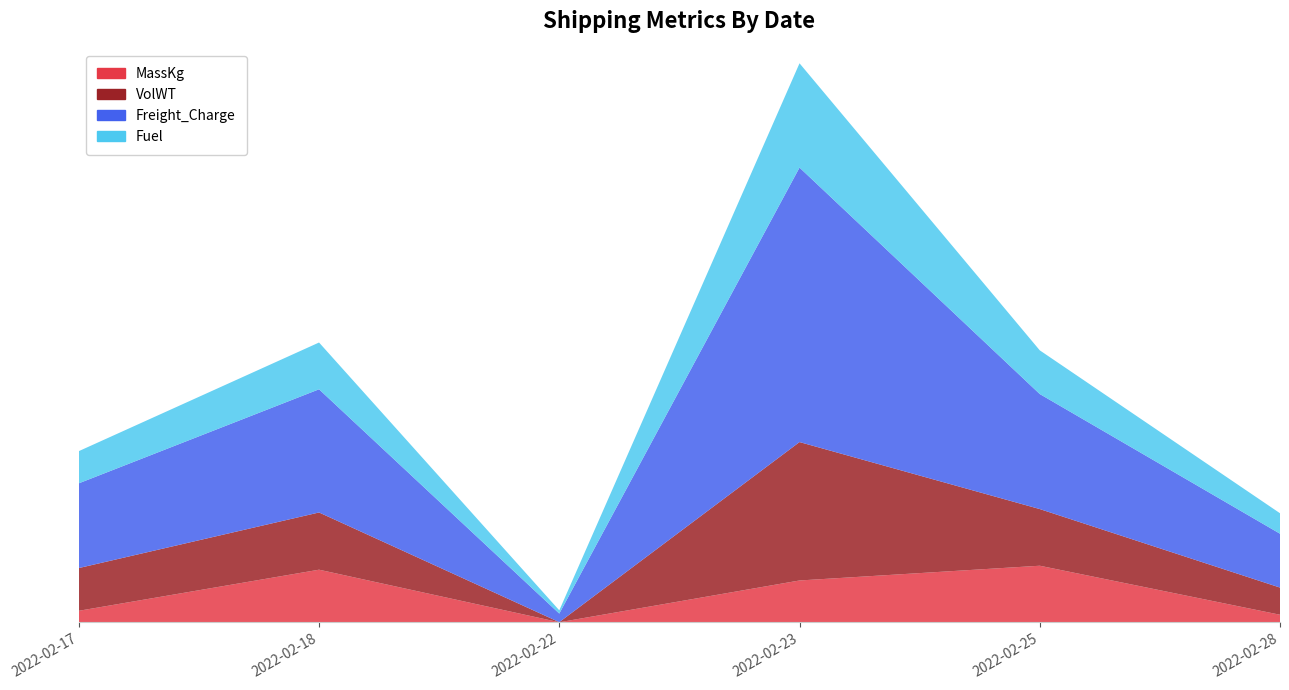

Reading left to right, extract all data points from this chart.

MassKg: 2022-02-17=85.0	2022-02-18=386.0	2022-02-22=1.0	2022-02-23=307.0	2022-02-25=415.0	2022-02-28=56.0
VolWT: 2022-02-17=313.0	2022-02-18=419.0	2022-02-22=0.8	2022-02-23=1013.6	2022-02-25=415.0	2022-02-28=199.0
Freight_Charge: 2022-02-17=620.4	2022-02-18=902.0	2022-02-22=62.8	2022-02-23=2010.0	2022-02-25=842.3	2022-02-28=394.5
Fuel: 2022-02-17=235.7	2022-02-18=342.5	2022-02-22=23.9	2022-02-23=763.6	2022-02-25=320.0	2022-02-28=149.9